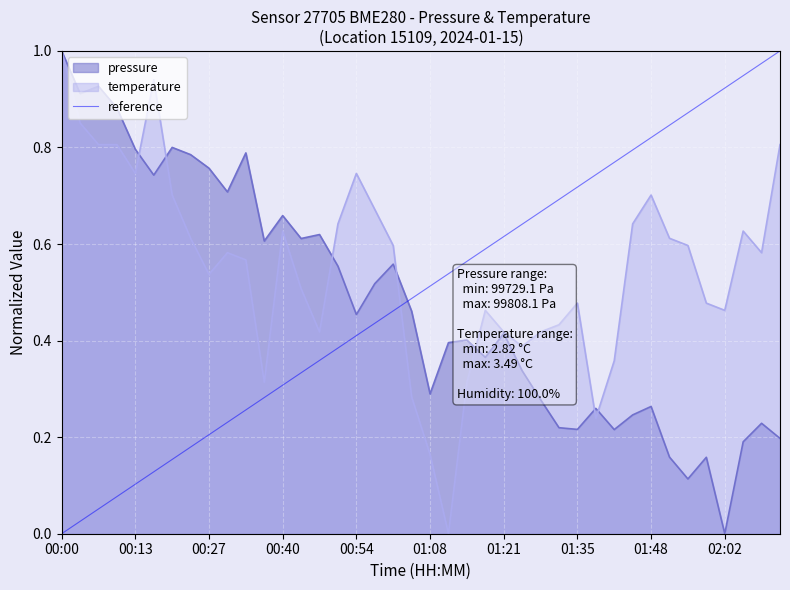

The value of temperature at 01:48 is 1.2. True or false?

False